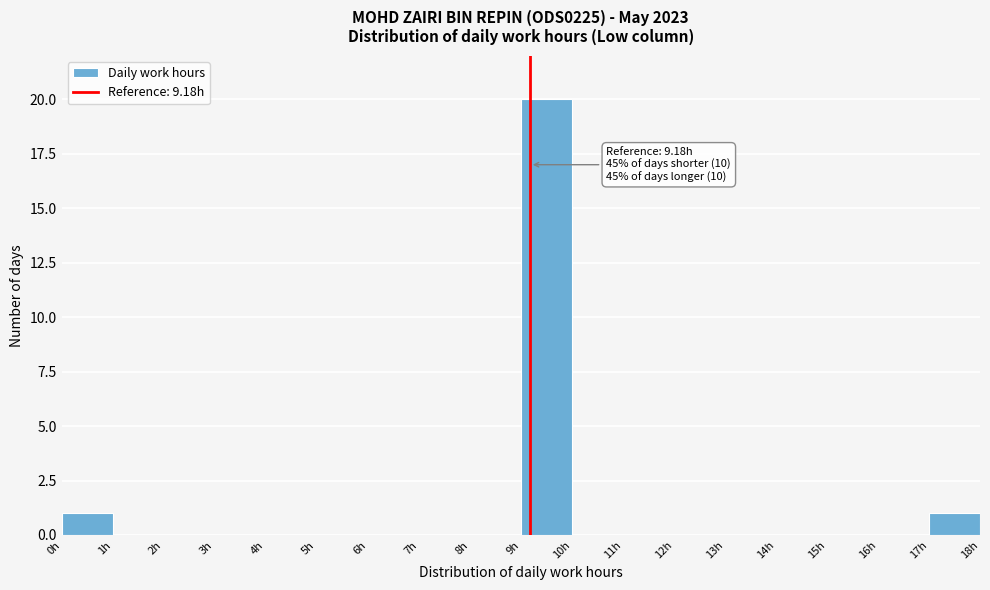

Over which range of the x-axis is the bar tallest?

9 to 10